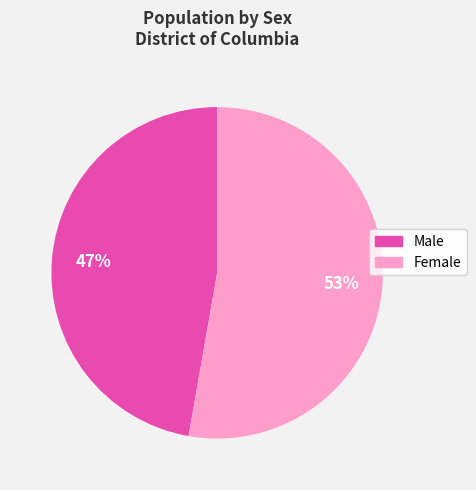

True or false: Male accounts for 47% of the total.

True